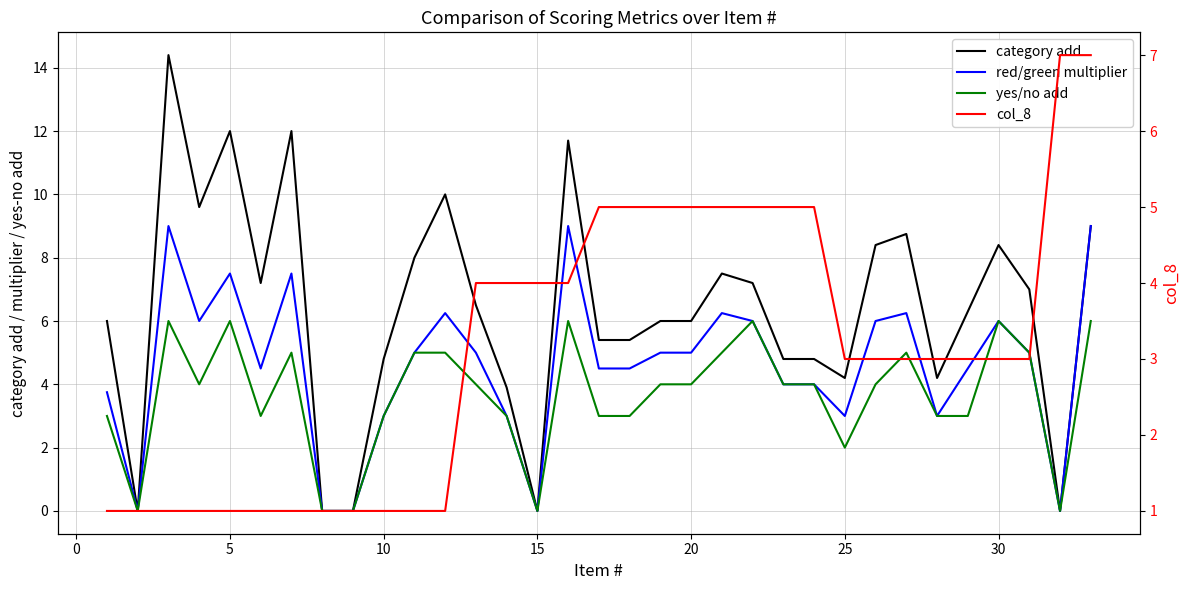

What is the difference between the maximum and minimum values in the yes/no add series?

6.0